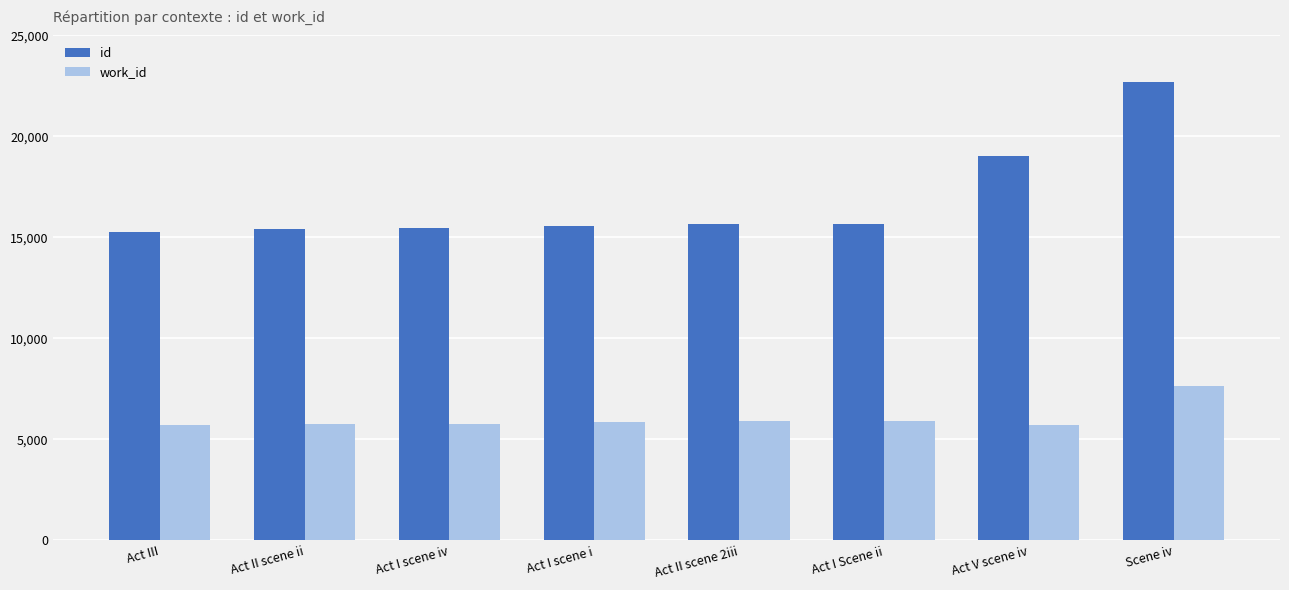

What position from the left is Act II scene 2iii?

5